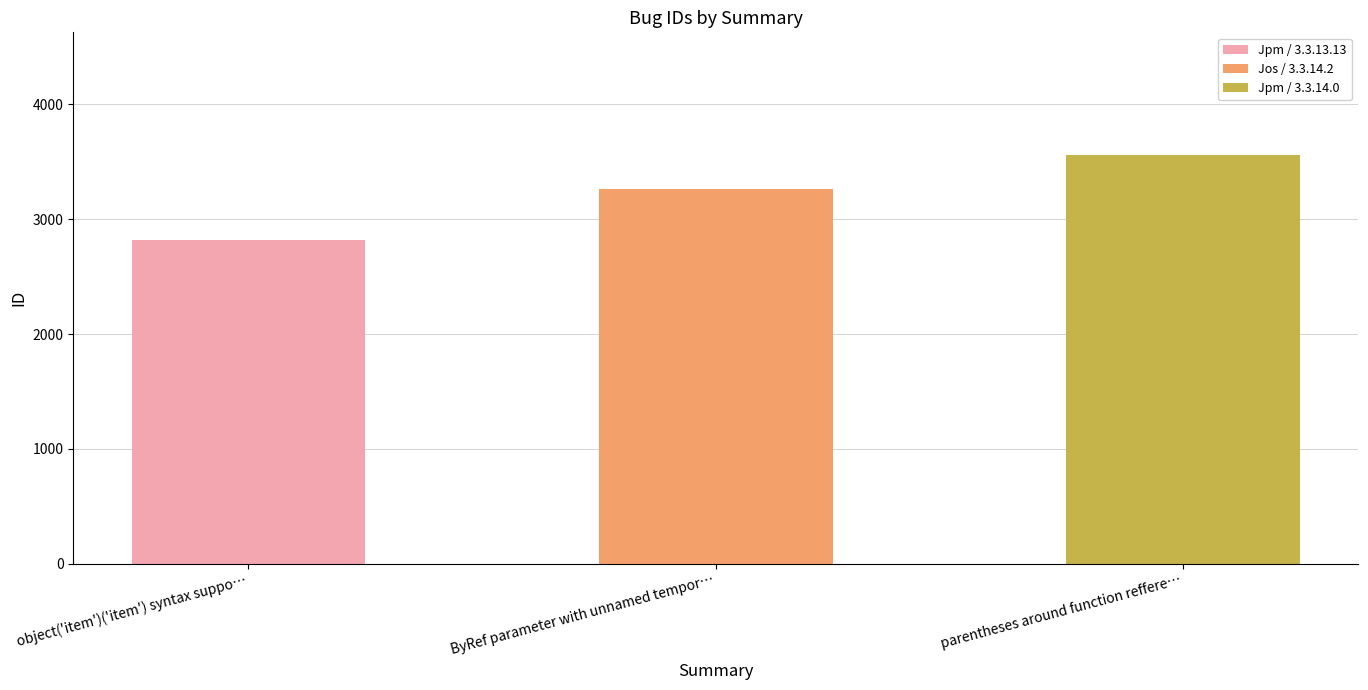

What is the change in value from ByRef parameter with unnamed tempor… to parentheses around function reffere…?

+293